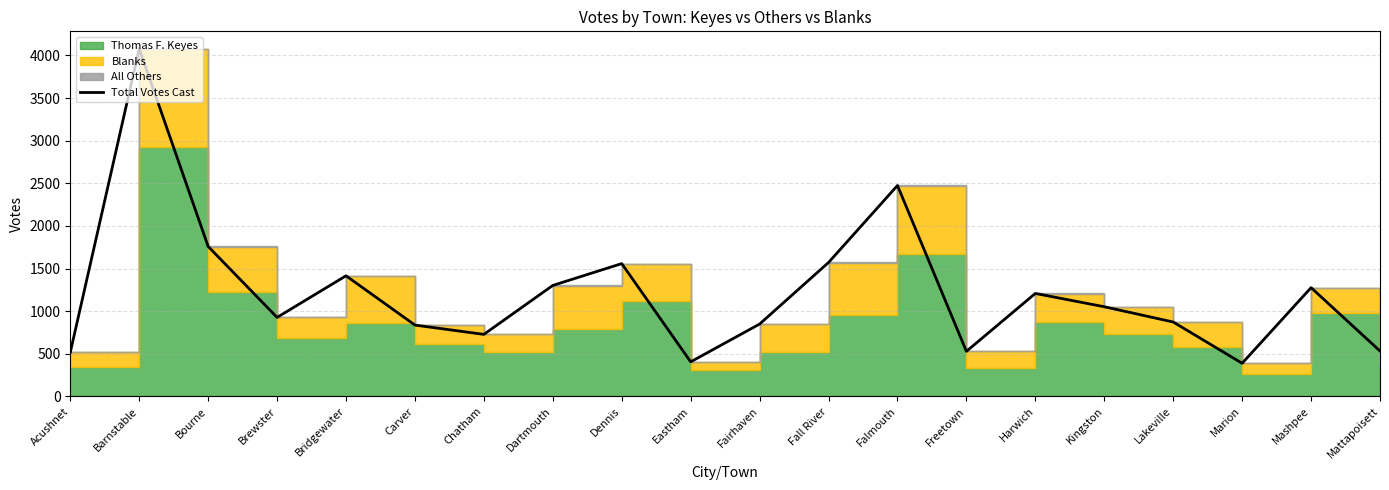

The chart shows a value of 1941 at Dartmouth. True or false?

False